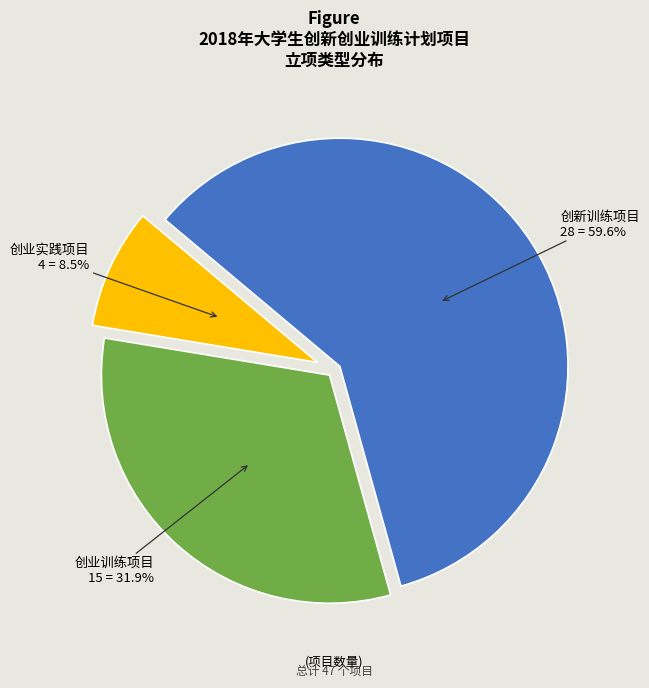

Does any single category account for the majority?

Yes